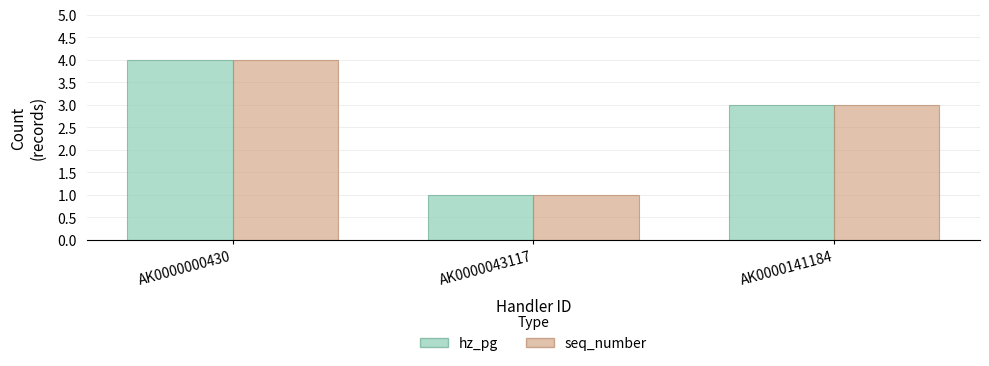

The seq_number series shows 3 at AK0000141184. True or false?

True